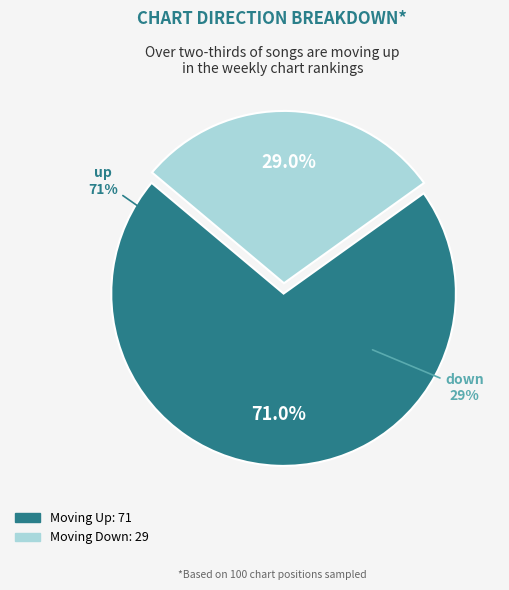

Combined, what portion of the pie is up and down?

100.0%